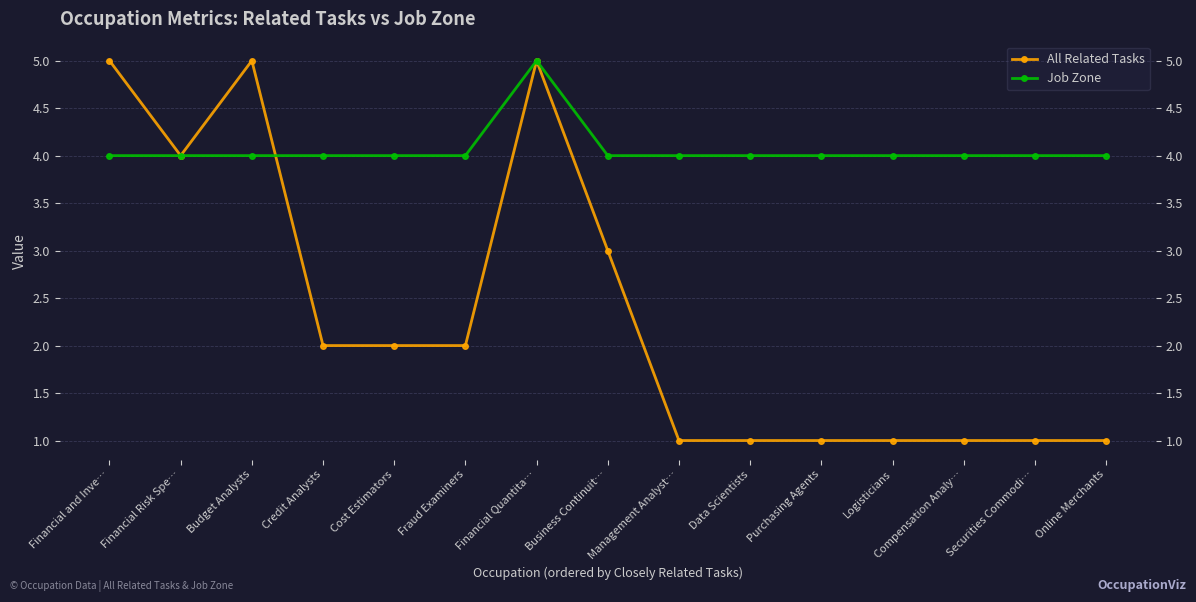

At which label does All Related Tasks reach its minimum?

Management Analyst…